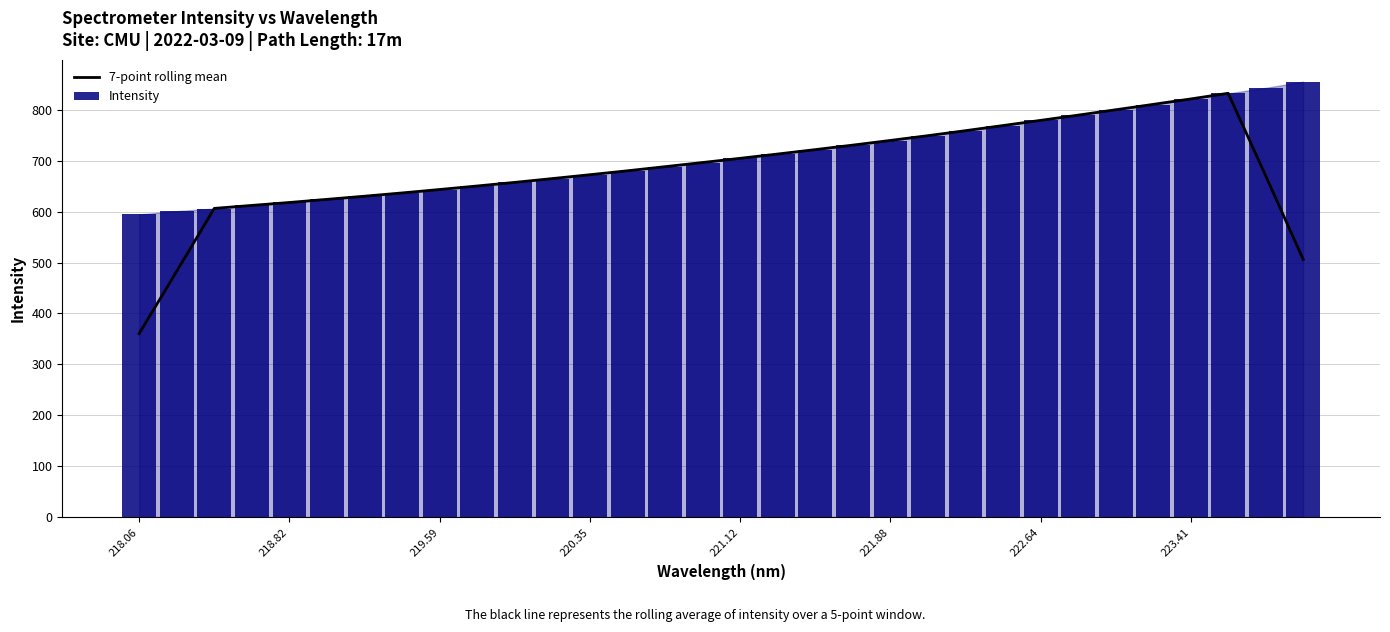

Count the number of categories in the chart.

32